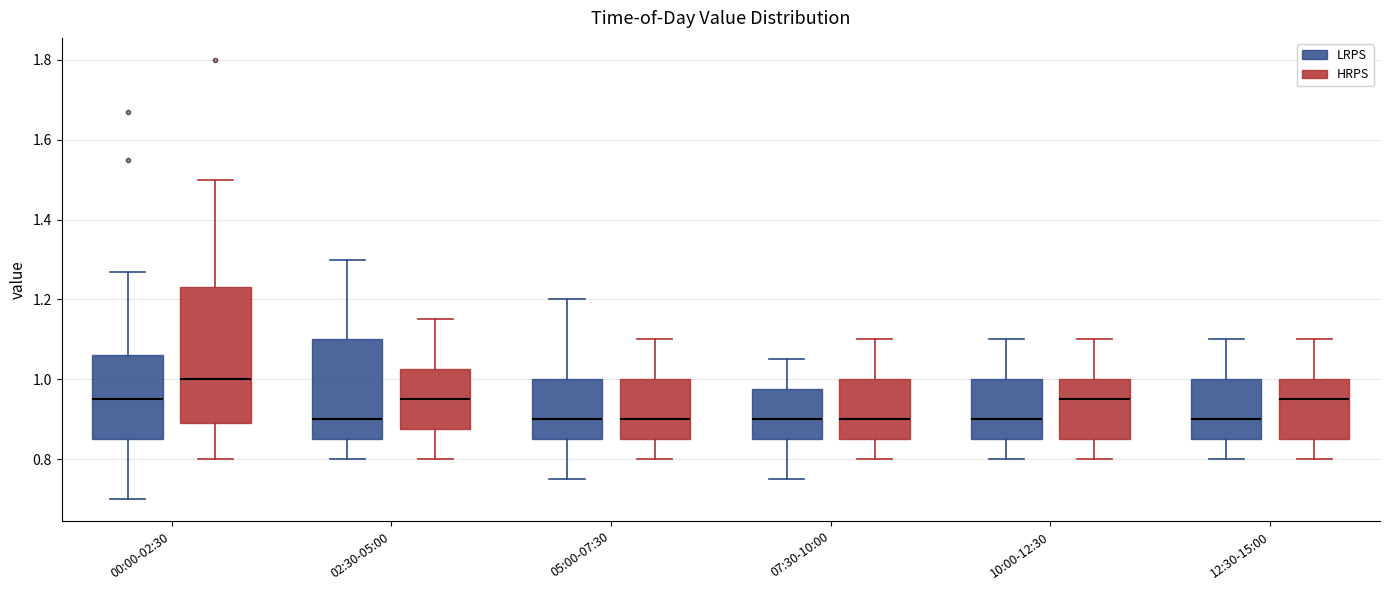

Reading left to right, transcribe this box plot: for each box, give where its median line is, the range the box spans, and where its two whiskers end, as read against the y-axis. The values are not printed on the chart, so give them approximately, as read against the axis.

00:00-02:30 (LRPS): median 0.96, box 0.86 to 1.06, whiskers 0.70 to 1.28
00:00-02:30 (HRPS): median 1.00, box 0.90 to 1.24, whiskers 0.80 to 1.50
02:30-05:00 (LRPS): median 0.90, box 0.86 to 1.10, whiskers 0.80 to 1.30
02:30-05:00 (HRPS): median 0.96, box 0.88 to 1.02, whiskers 0.80 to 1.16
05:00-07:30 (LRPS): median 0.90, box 0.86 to 1.00, whiskers 0.76 to 1.20
05:00-07:30 (HRPS): median 0.90, box 0.86 to 1.00, whiskers 0.80 to 1.10
07:30-10:00 (LRPS): median 0.90, box 0.86 to 0.98, whiskers 0.76 to 1.06
07:30-10:00 (HRPS): median 0.90, box 0.86 to 1.00, whiskers 0.80 to 1.10
10:00-12:30 (LRPS): median 0.90, box 0.86 to 1.00, whiskers 0.80 to 1.10
10:00-12:30 (HRPS): median 0.96, box 0.86 to 1.00, whiskers 0.80 to 1.10
12:30-15:00 (LRPS): median 0.90, box 0.86 to 1.00, whiskers 0.80 to 1.10
12:30-15:00 (HRPS): median 0.96, box 0.86 to 1.00, whiskers 0.80 to 1.10